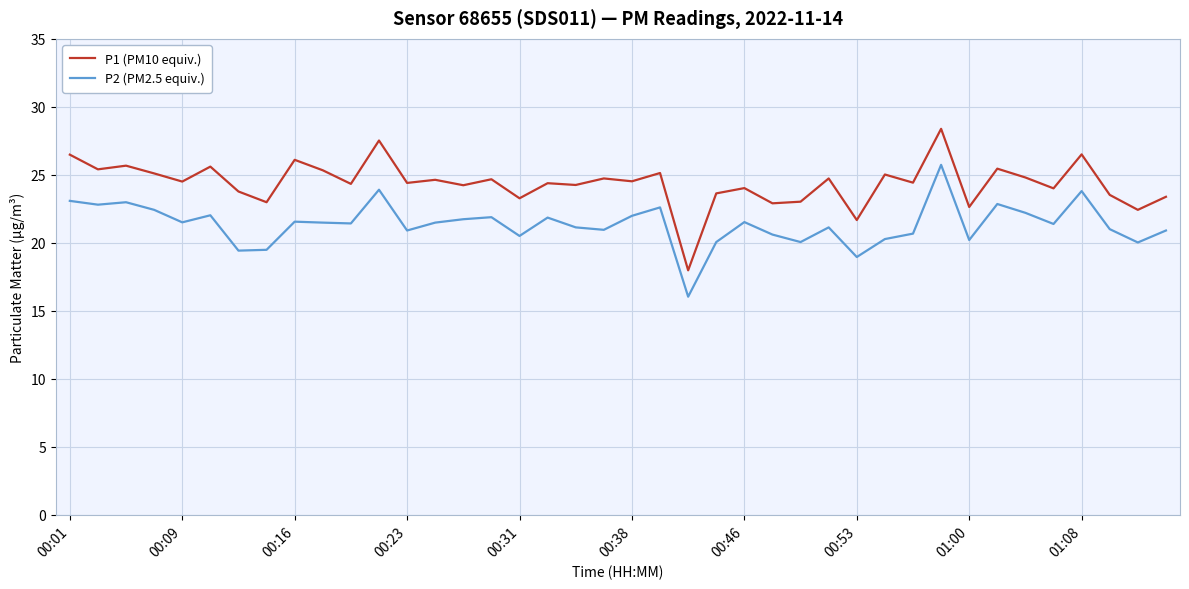

What is the sum of all P1 (PM10 equiv.) values?

975.5